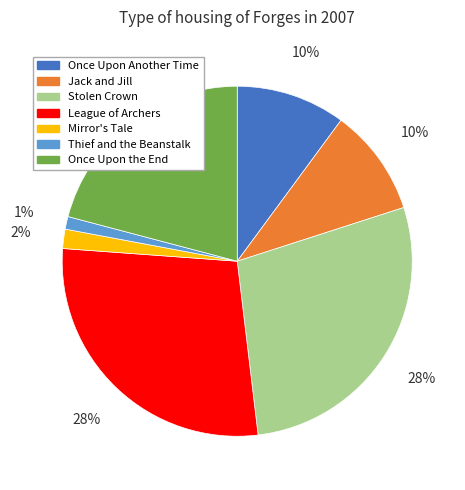

Is League of Archers the majority of the pie?

No